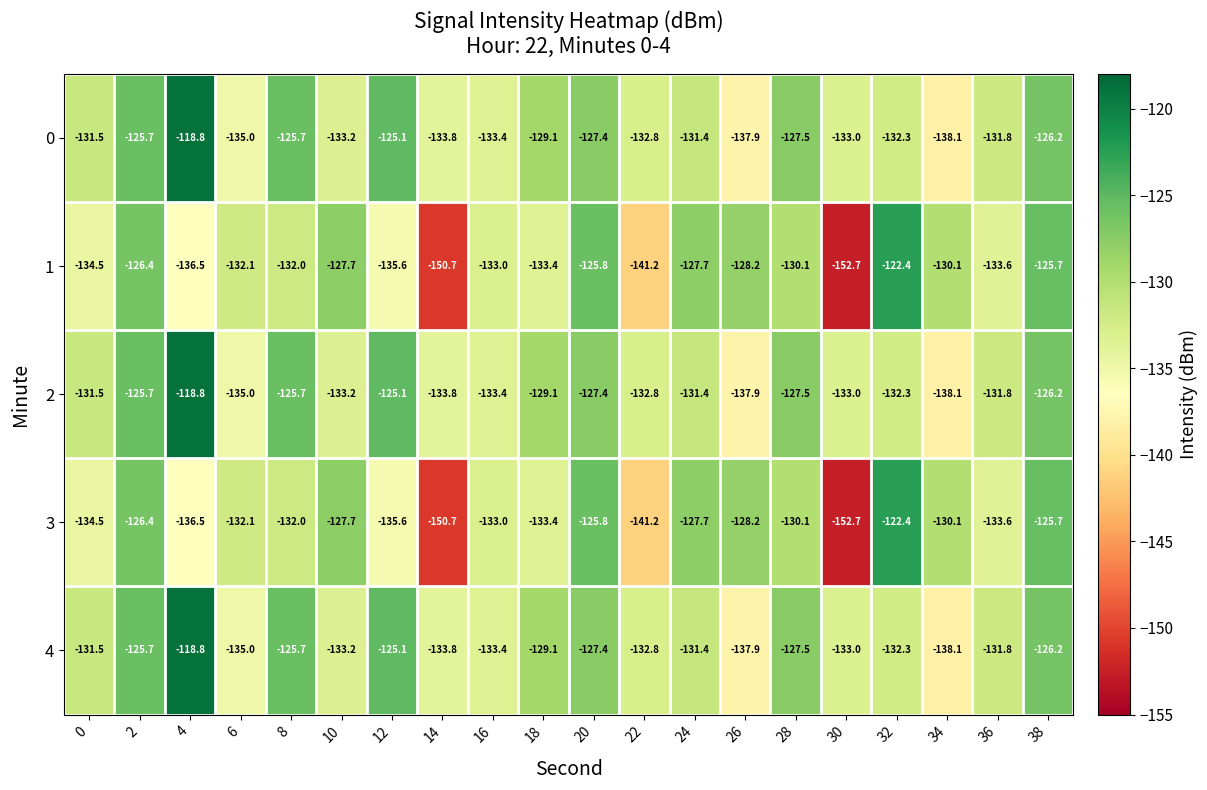

What is the spread (max minus min) of values at 38?

0.5